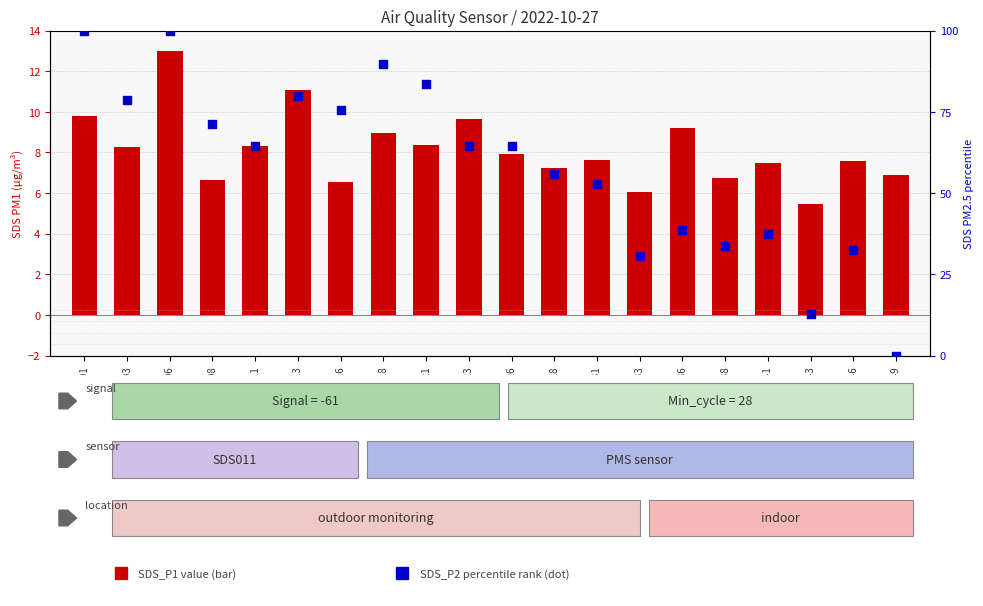

What is the total value across all series at 00:49?

6.9